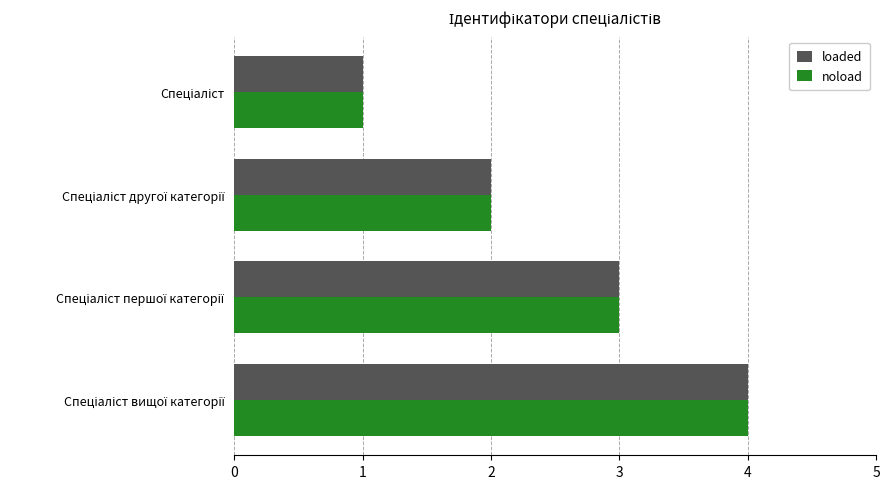

What is the highest value of the noload series?

4